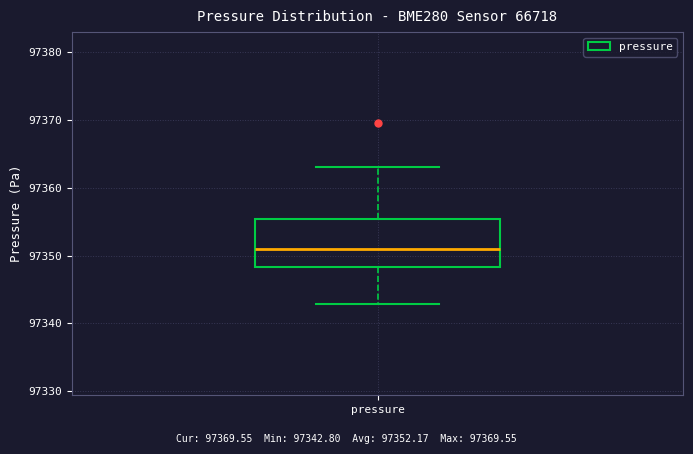

Read this box plot against the y-axis: the position of the median line, the range covered by the box, and the ends of both whiskers. The values are not printed on the chart, so give them approximately, as read against the axis.

median 97351, box 97348 to 97355, whiskers 97343 to 97363